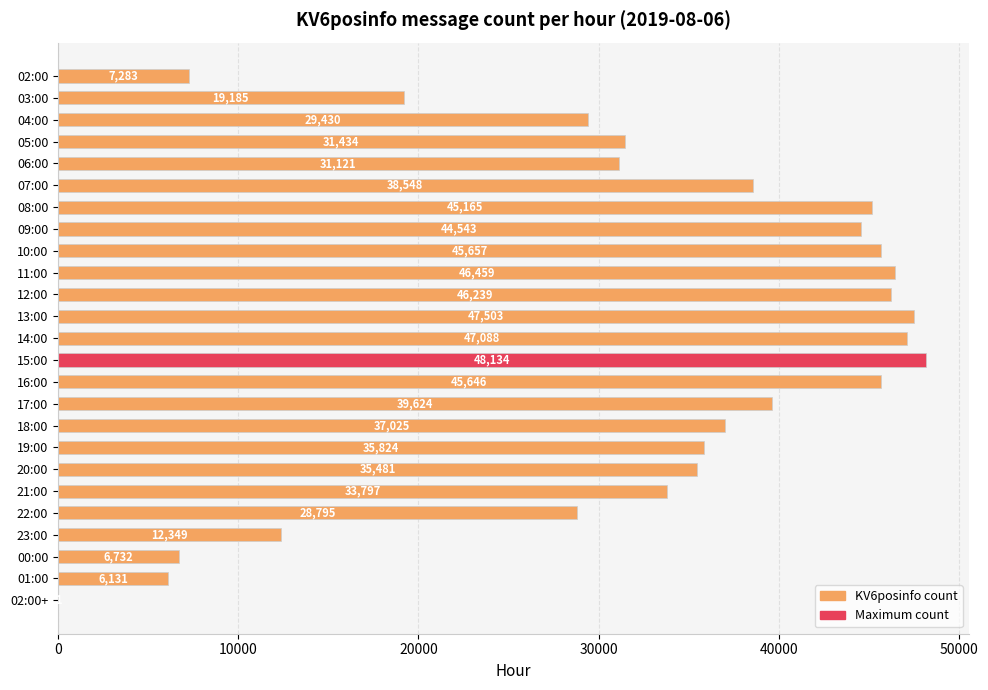

What is the change in value from 14:00 to 01:00?

-40957